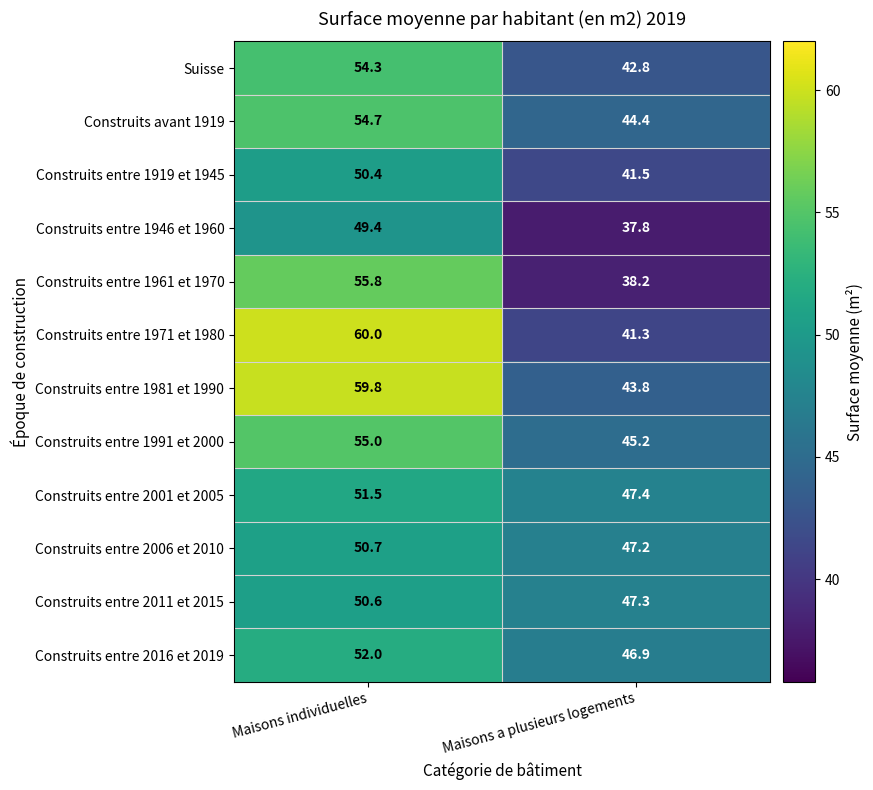

How many categories are shown in the chart?

2